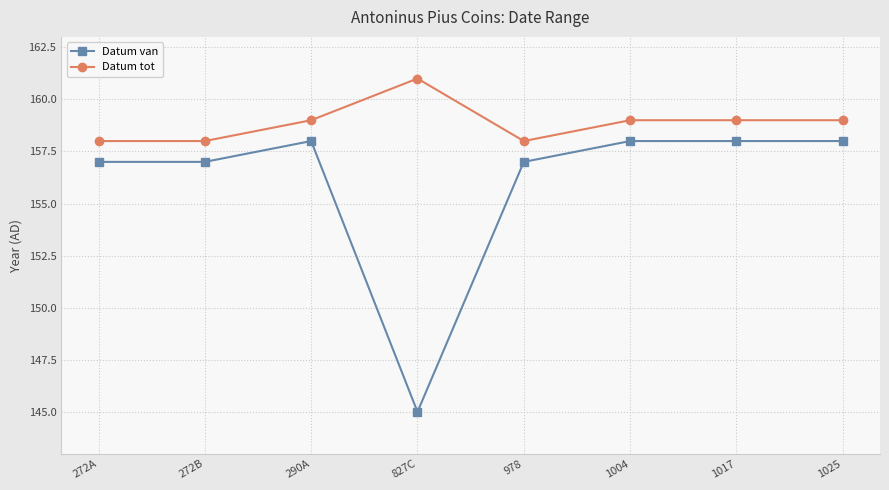

At which category does Datum tot reach its first local peak?

827C